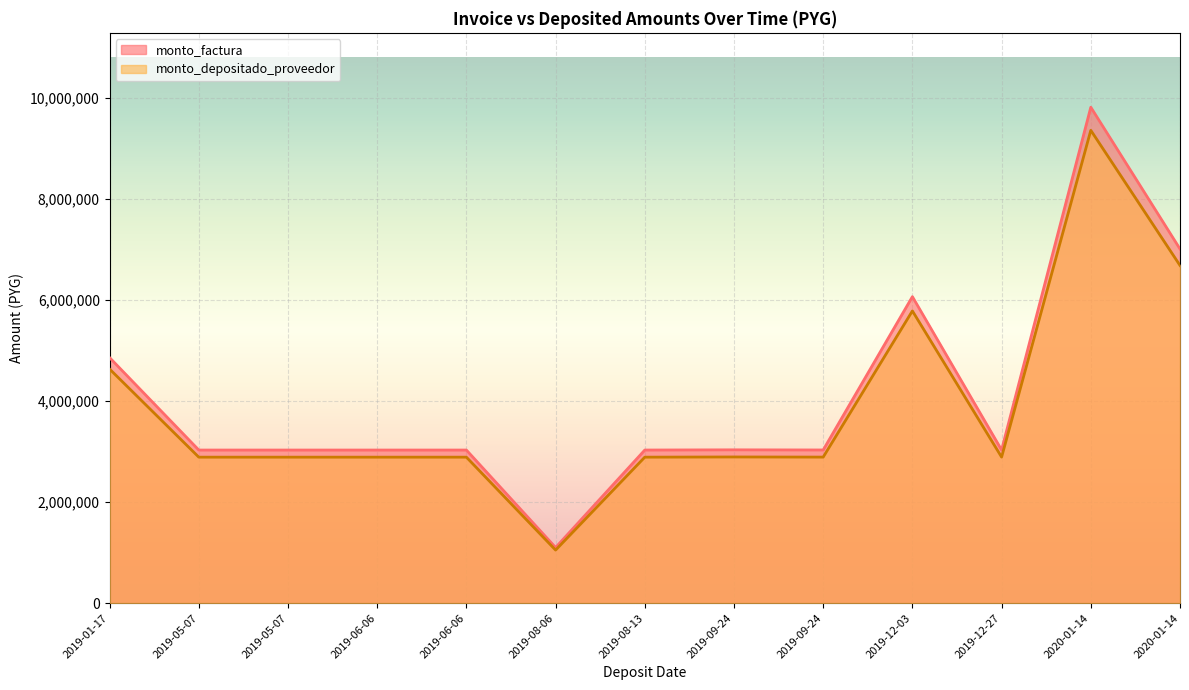

What is the greatest value displayed?

9814100